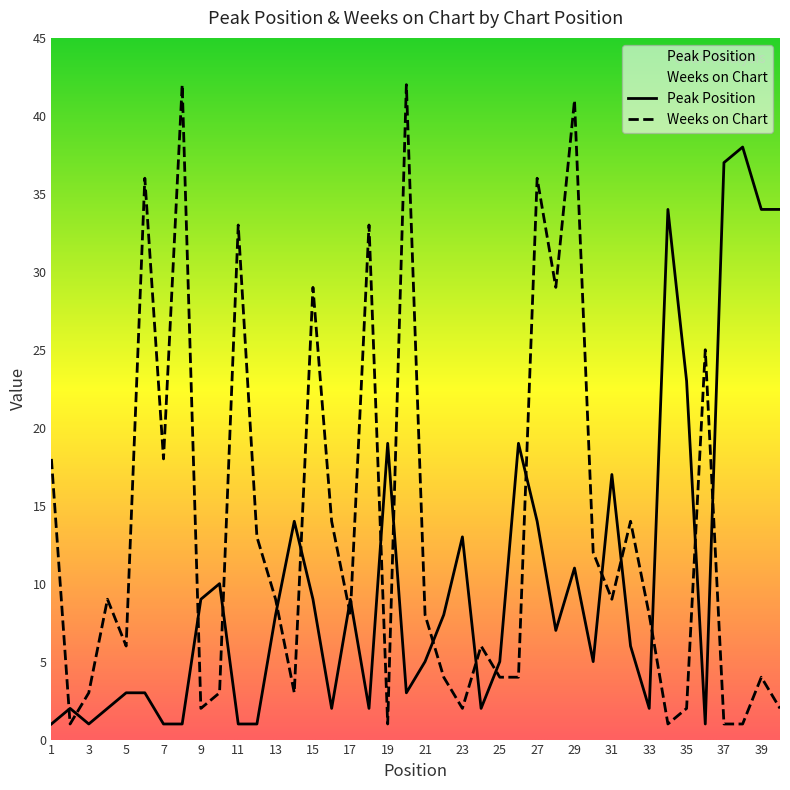

The Peak Position series shows 2 at 2. True or false?

True